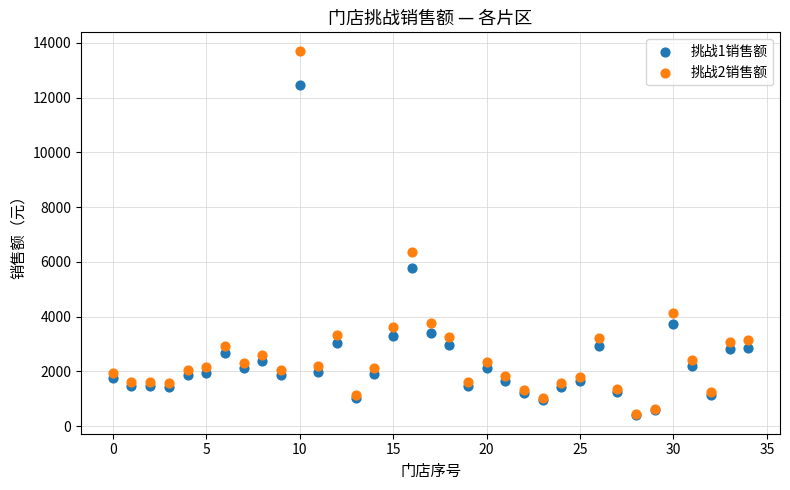

What are all the series names shown in the legend?

挑战1销售额, 挑战2销售额